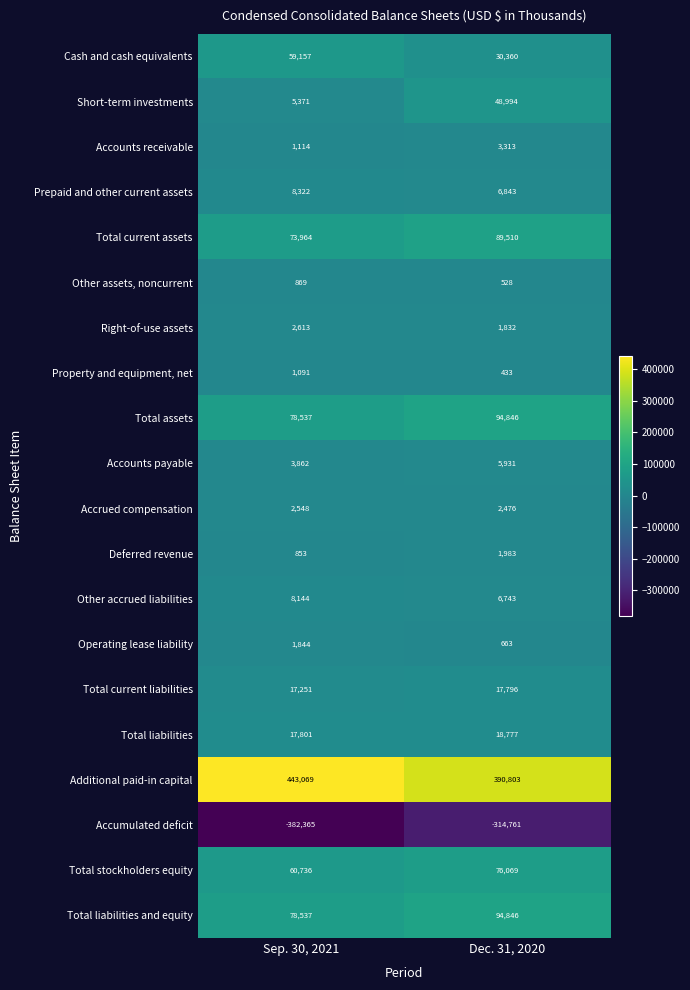

Which series has the widest spread of values?

Accumulated deficit